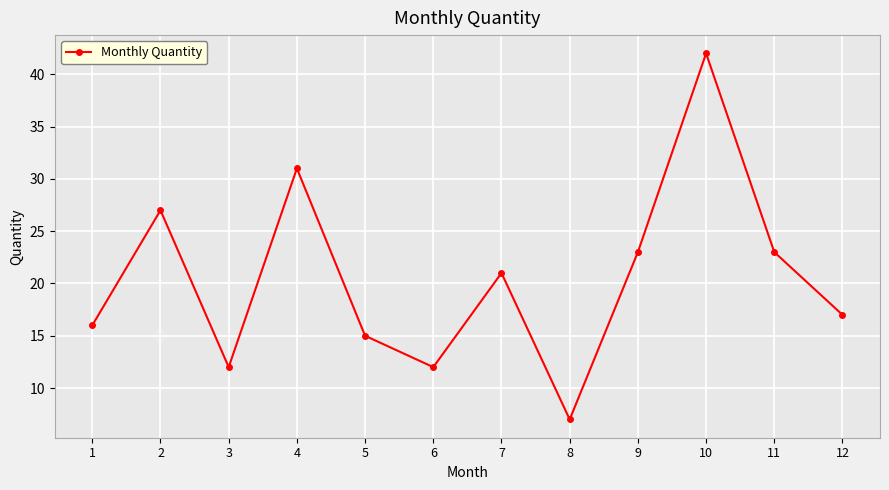

What is the change in value from 4 to 12?

-14